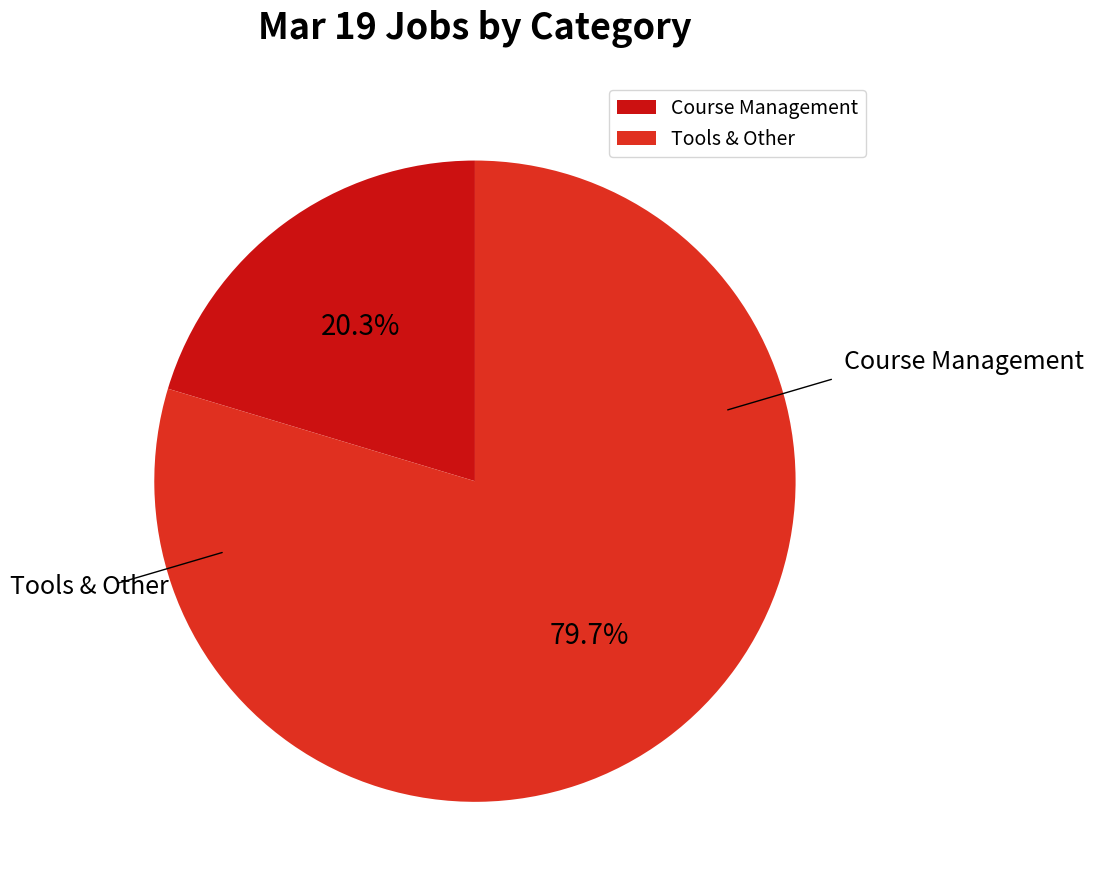

Between Tools & Other and Course Management, which is larger?

Tools & Other